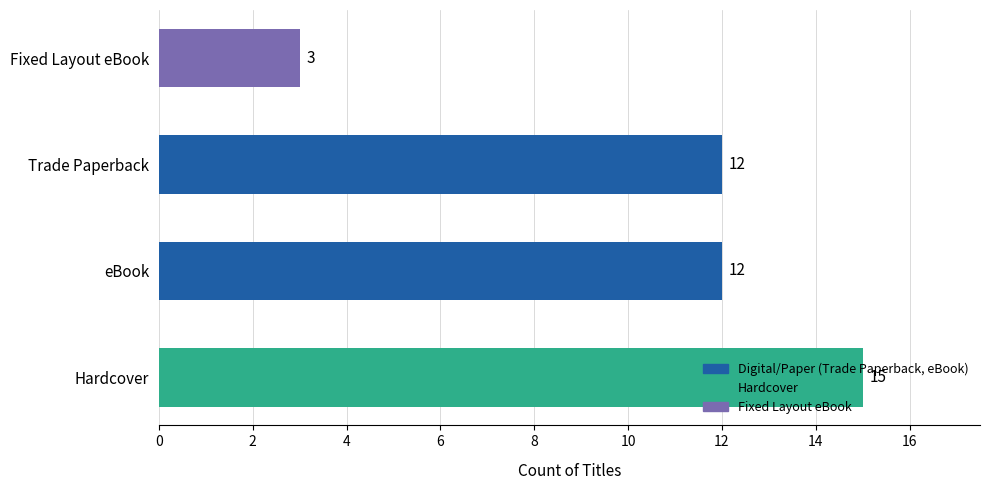

The value at Trade Paperback is 12. True or false?

True